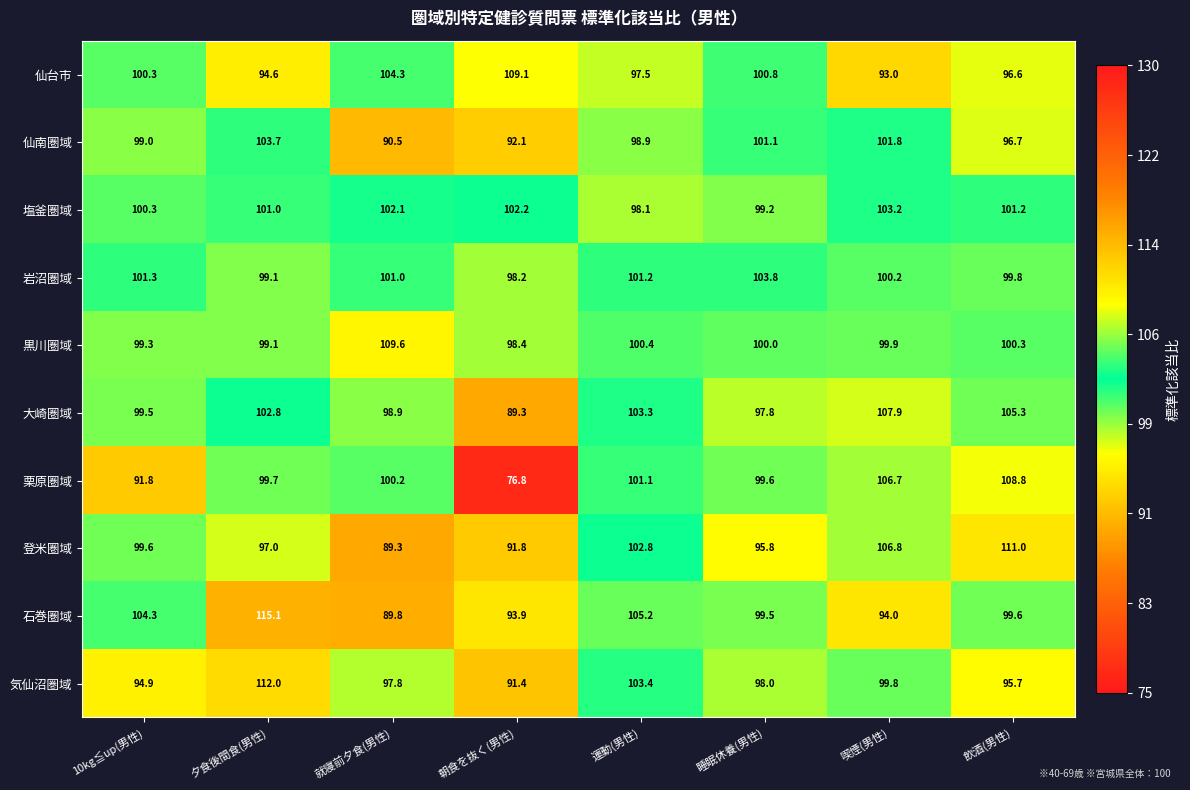

List the series in order of their peak value, highest first.

石巻圏域, 気仙沼圏域, 登米圏域, 黒川圏域, 仙台市, 栗原圏域, 大崎圏域, 岩沼圏域, 仙南圏域, 塩釜圏域